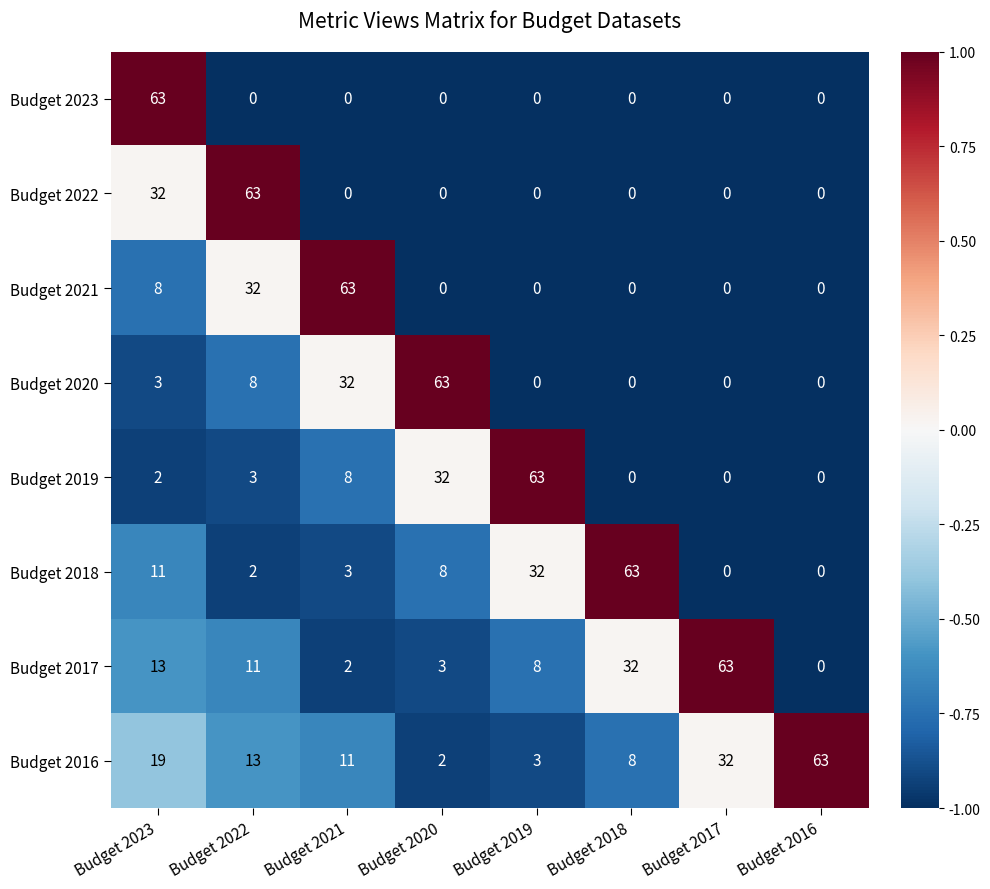

At which label is Budget 2018 closest to 31?

Budget 2019